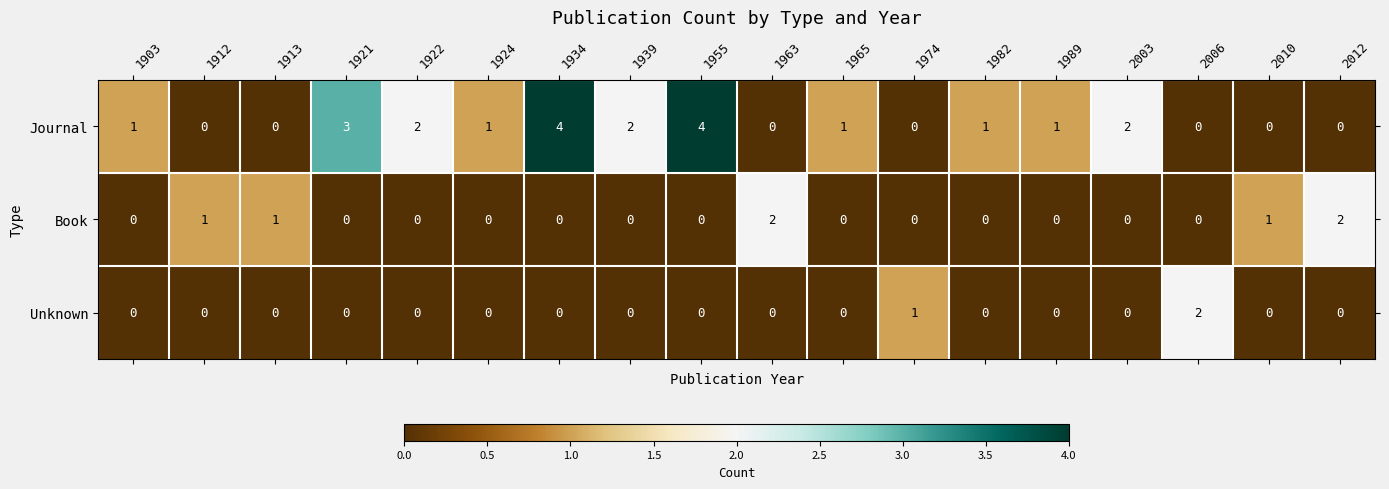

List the series in order of their overall mean, lowest first.

Unknown, Book, Journal